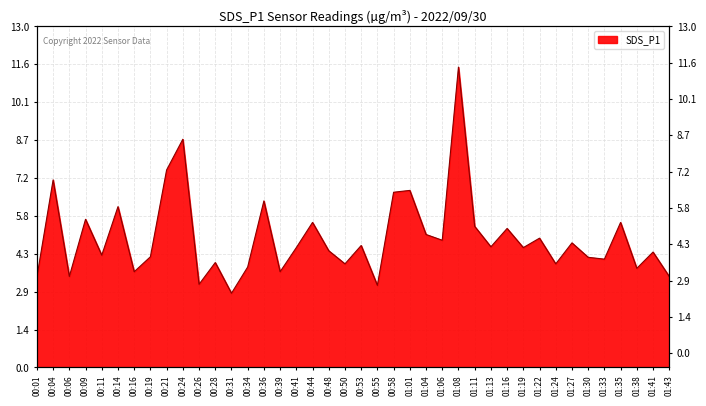

Reading left to right, extract all data points from this chart.

3.5	7.2	3.5	5.7	4.3	6.1	3.6	4.2	7.5	8.7	3.2	4.0	2.8	3.8	6.3	3.6	4.6	5.5	4.5	4.0	4.7	3.1	6.7	6.8	5.1	4.8	11.4	5.4	4.6	5.3	4.6	4.9	4.0	4.8	4.2	4.1	5.5	3.8	4.4	3.5